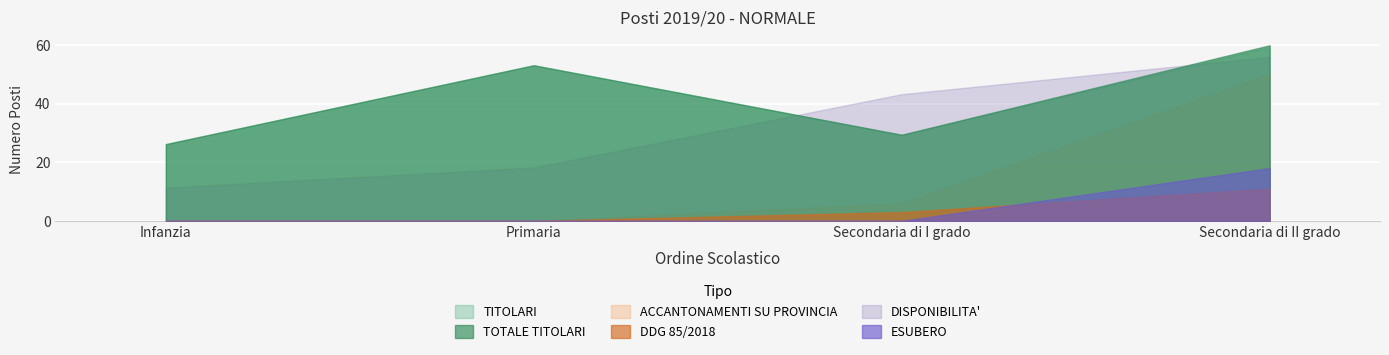

How many interior local peaks does the TOTALE TITOLARI series have?

1